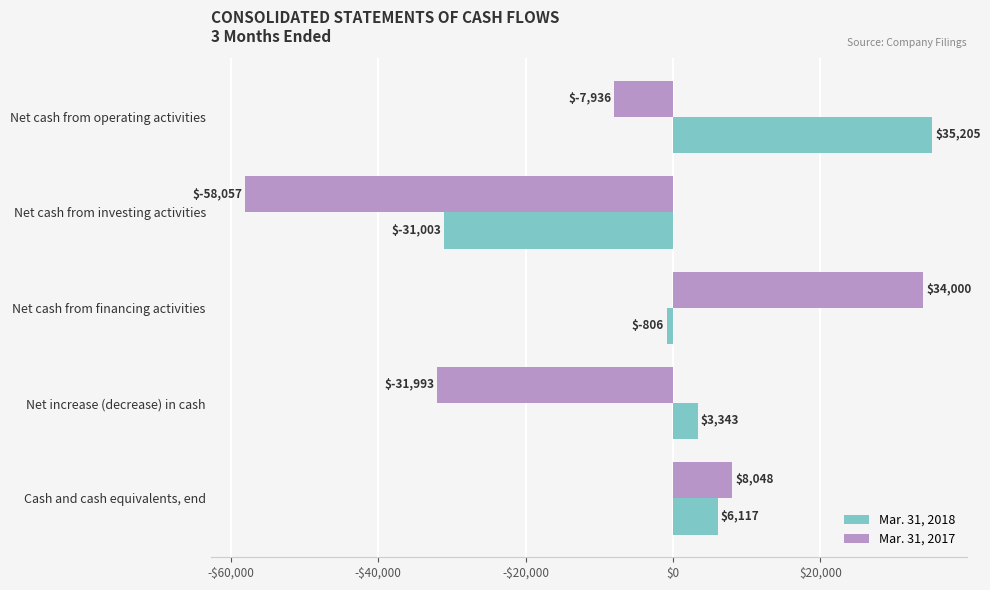

What are all the series names shown in the legend?

Mar. 31, 2018, Mar. 31, 2017